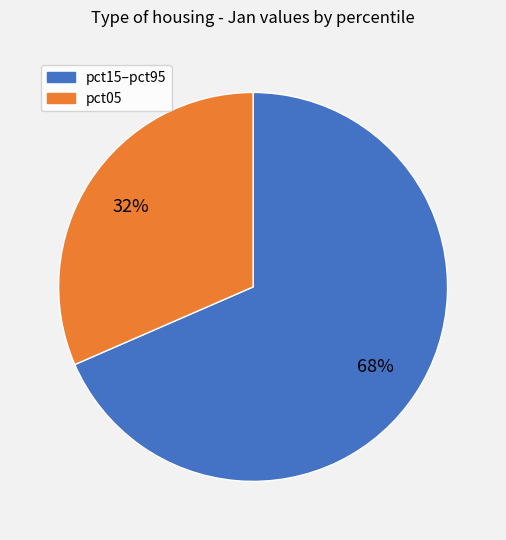

Does any single category account for the majority?

Yes